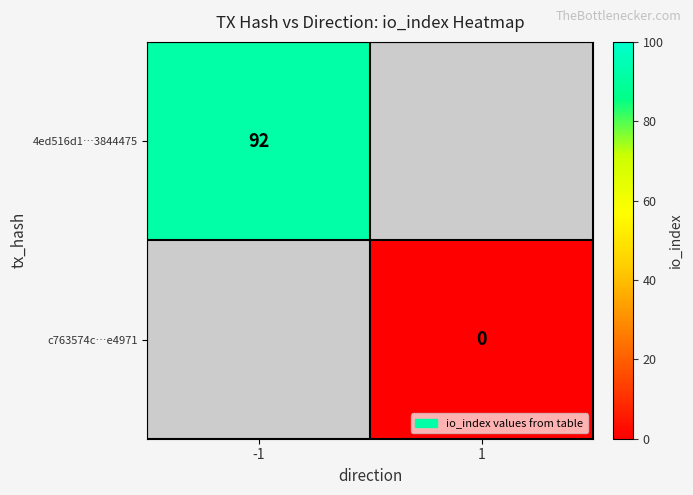

True or false: 4ed516d1…3844475 has a value of 92 at -1.

True